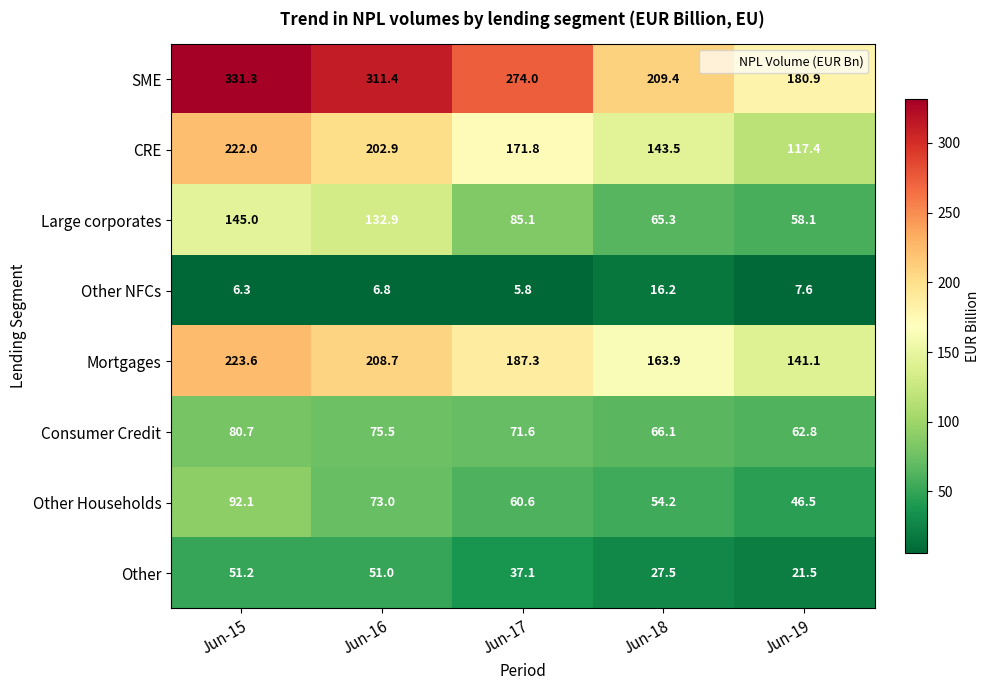

At how many categories does at least one series exceed 185?

4